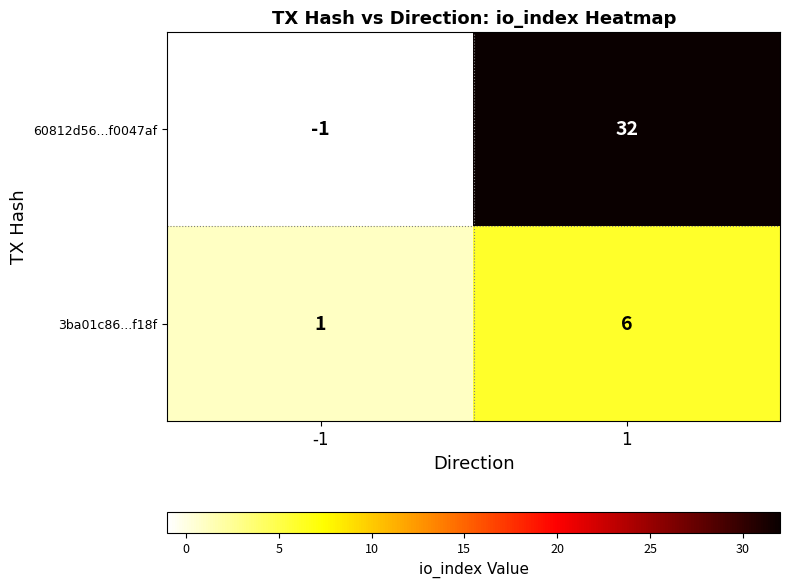

At which category does the chart reach its peak across all series?

1